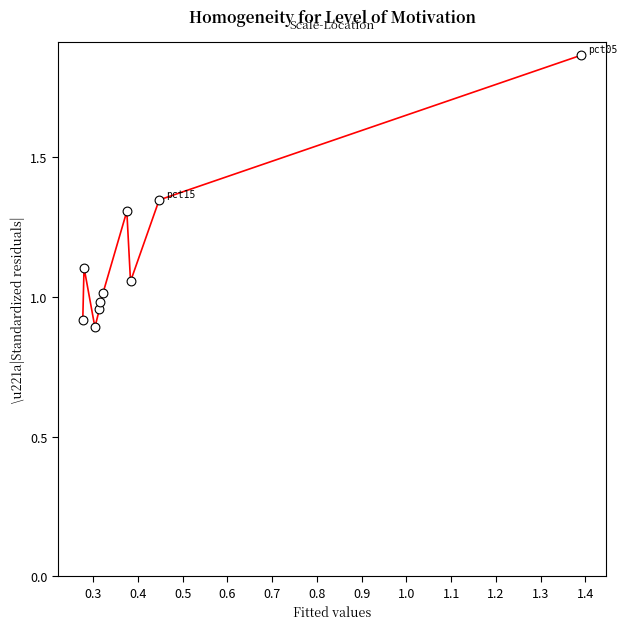

What is the average X value?

0.4